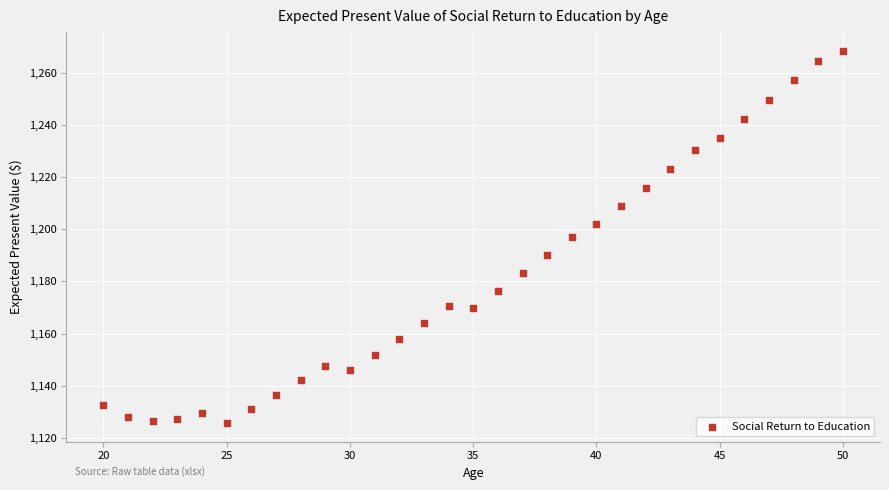

What is the range of X values (max minus min)?

30.0